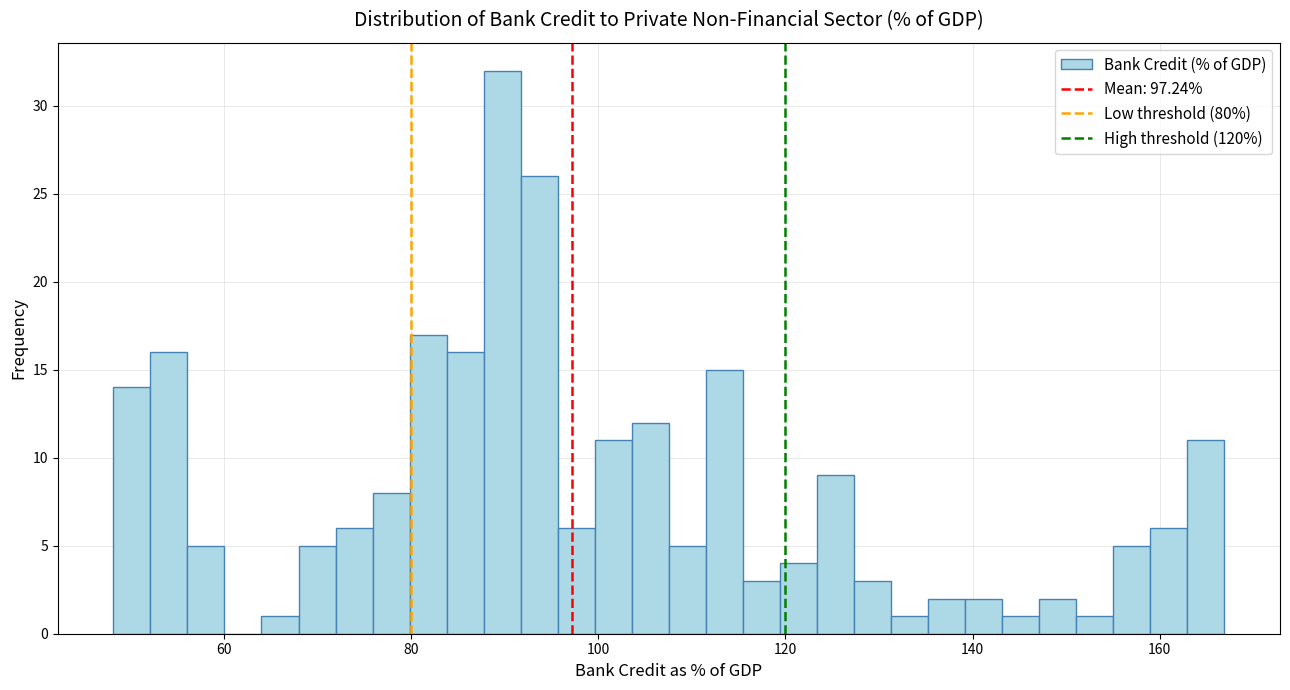

Around what value on the x-axis is the tallest bar? Give the approximate position of its centre, as read against the axis.

90